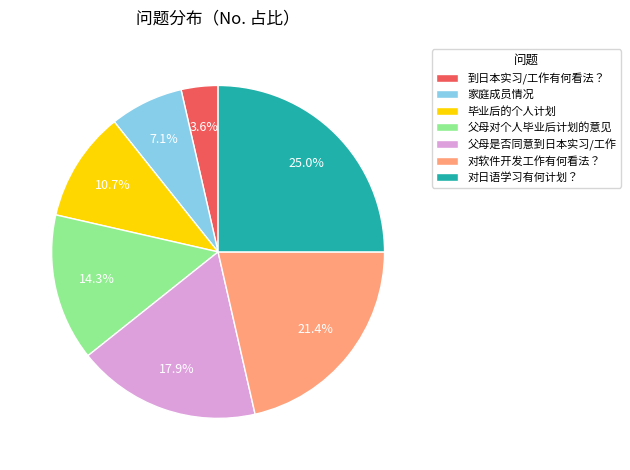

True or false: 家庭成员情况 accounts for 7% of the total.

True